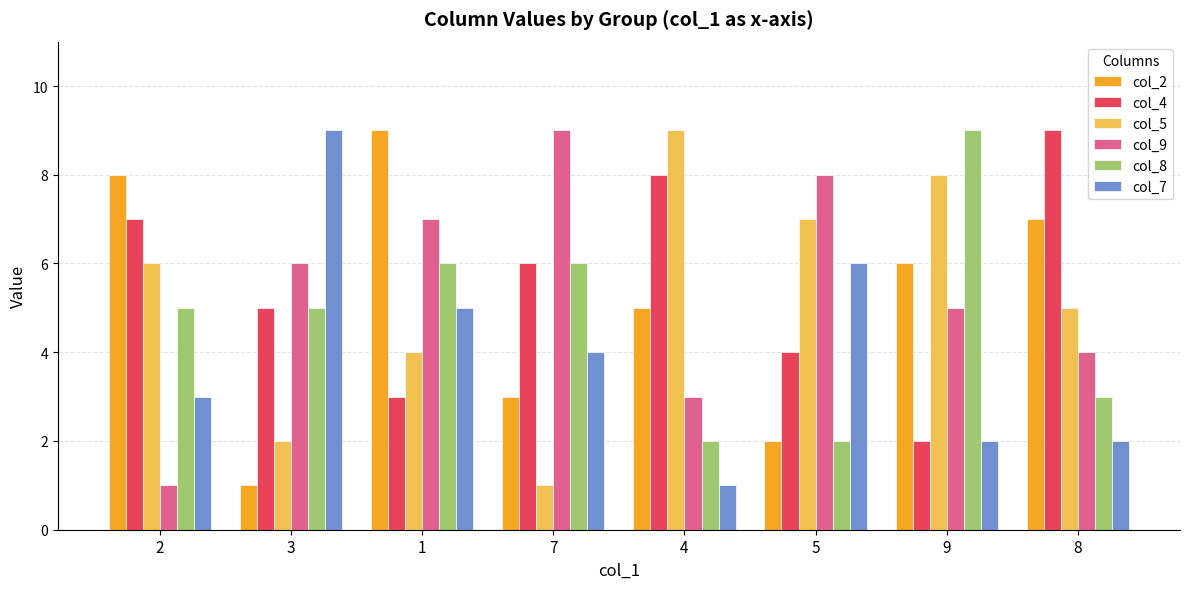

What is the sum of all col_2 values?

41